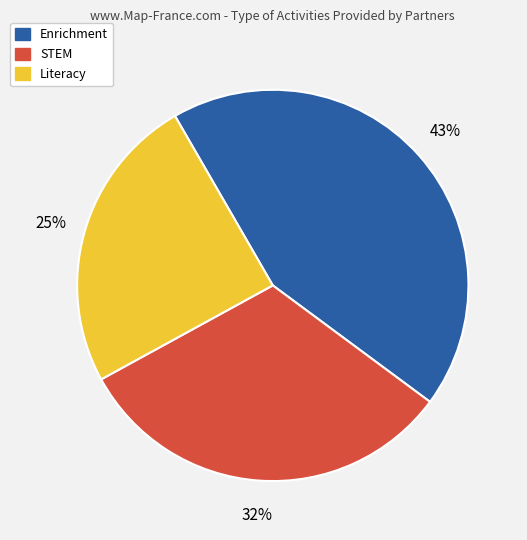

How many slices are in this pie chart?

3